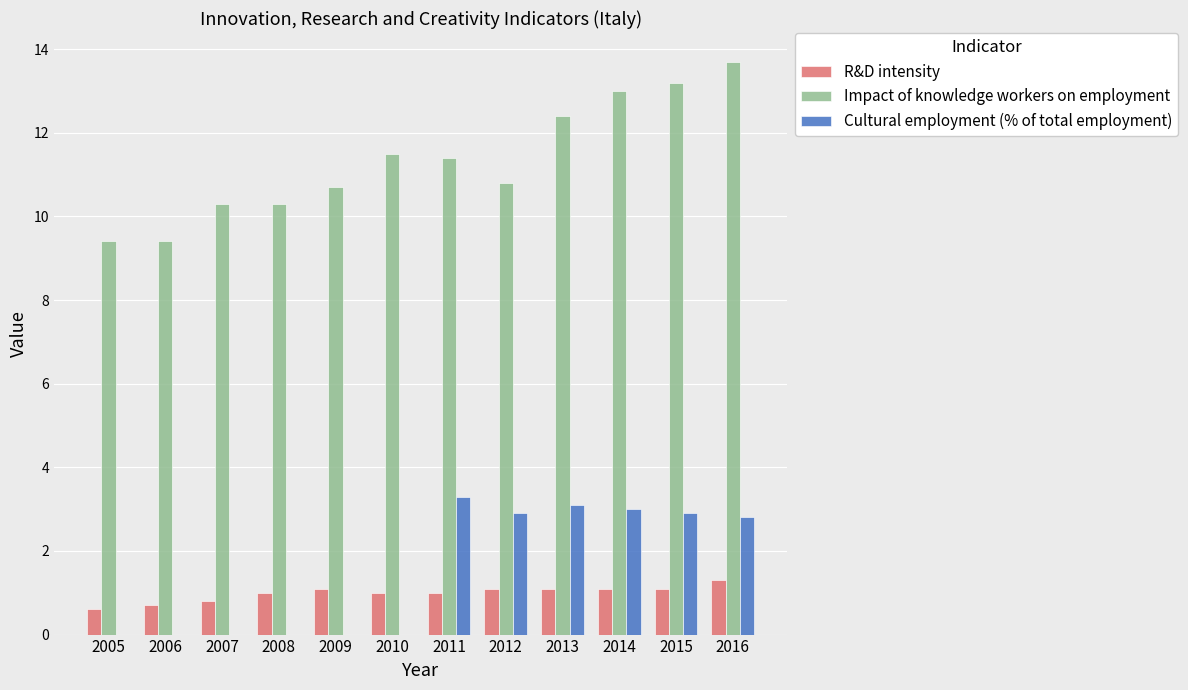

What is the average value of the Impact of knowledge workers on employment series?

11.3